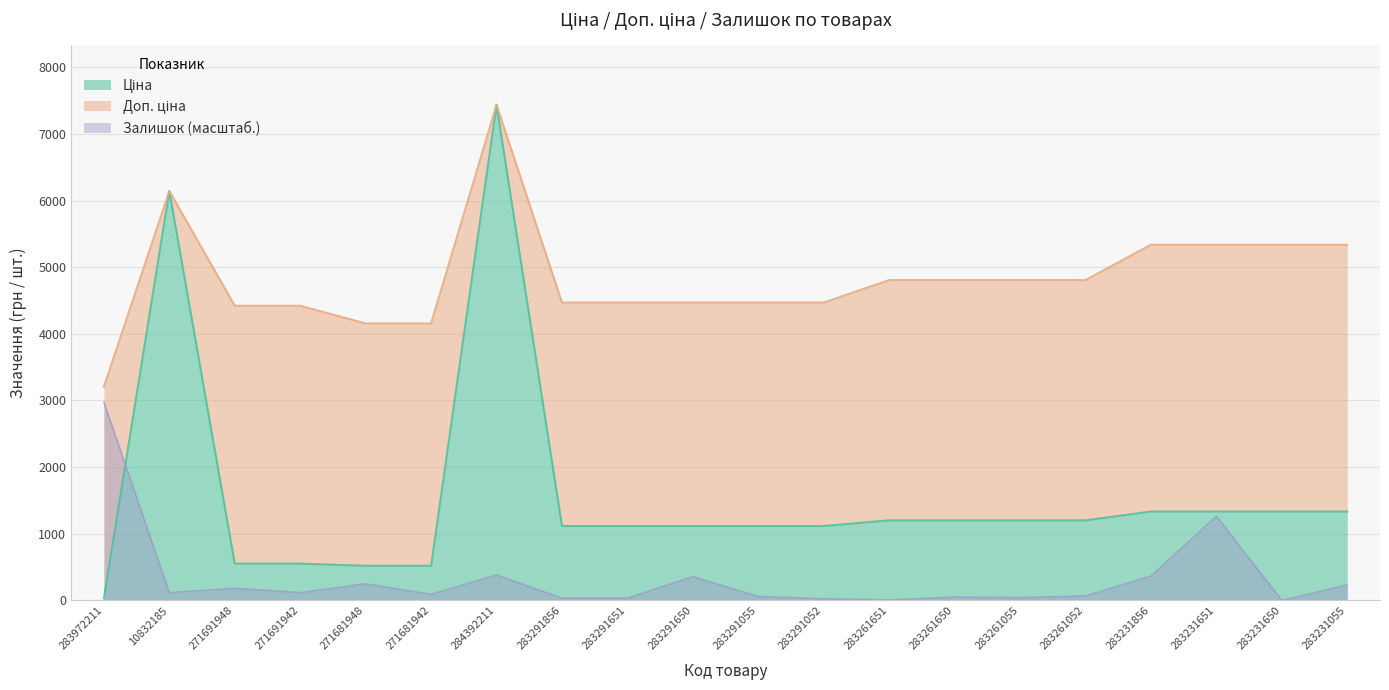

Between 283261651 and 283231856, which series saw the biggest shift?

Доп. ціна